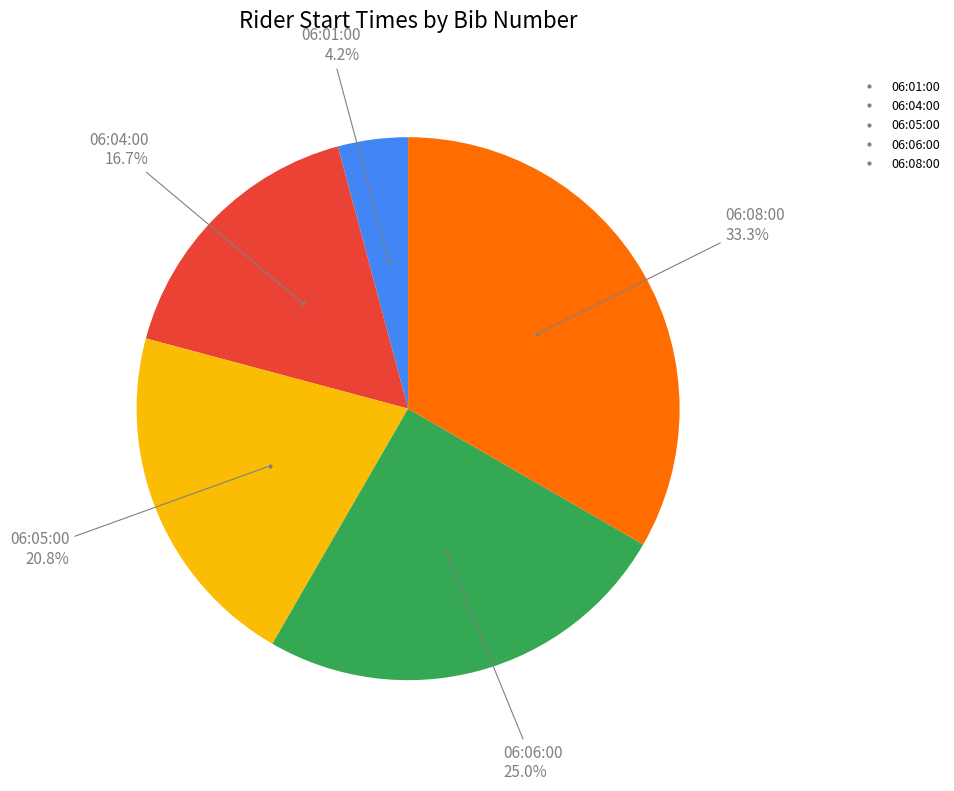

Between 06:01:00 and 06:04:00, which is larger?

06:04:00